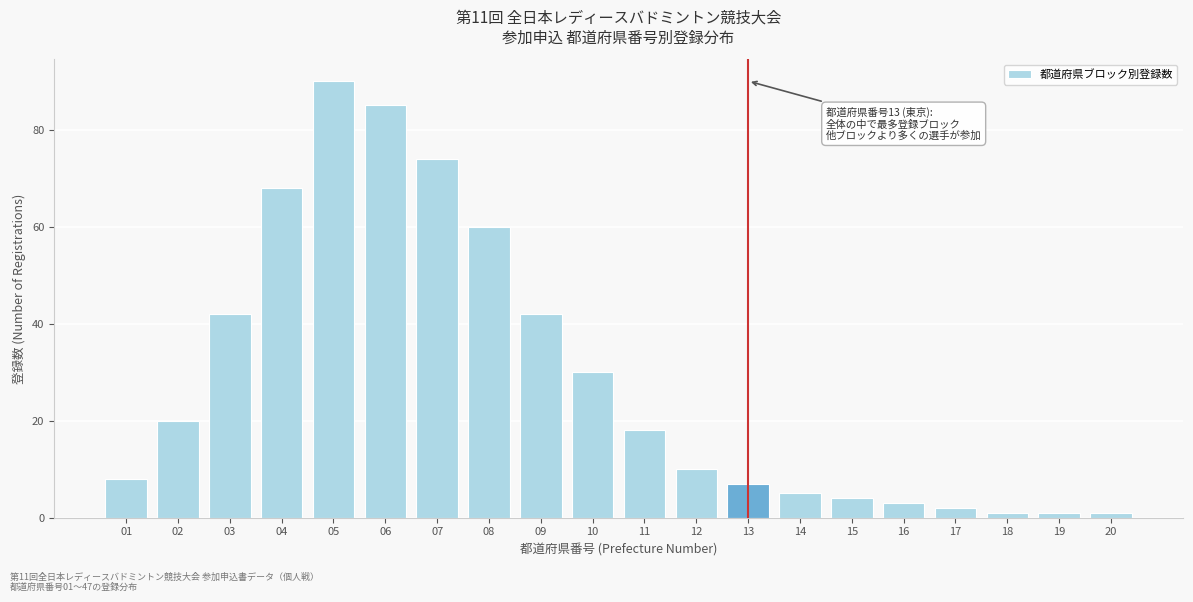

Reading left to right, extract all data points from this chart.

01=8	02=20	03=42	04=68	05=90	06=85	07=74	08=60	09=42	10=30	11=18	12=10	13=7	14=5	15=4	16=3	17=2	18=1	19=1	20=1